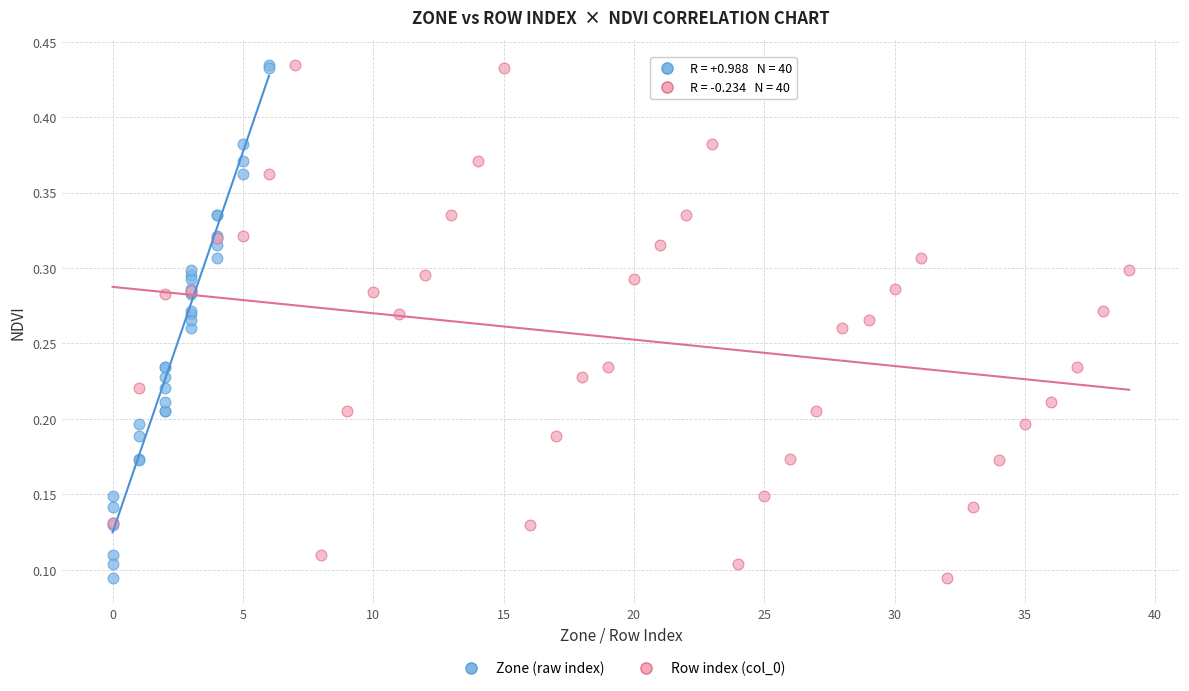

What are all the series names shown in the legend?

Zone (raw index), Row index (col_0)